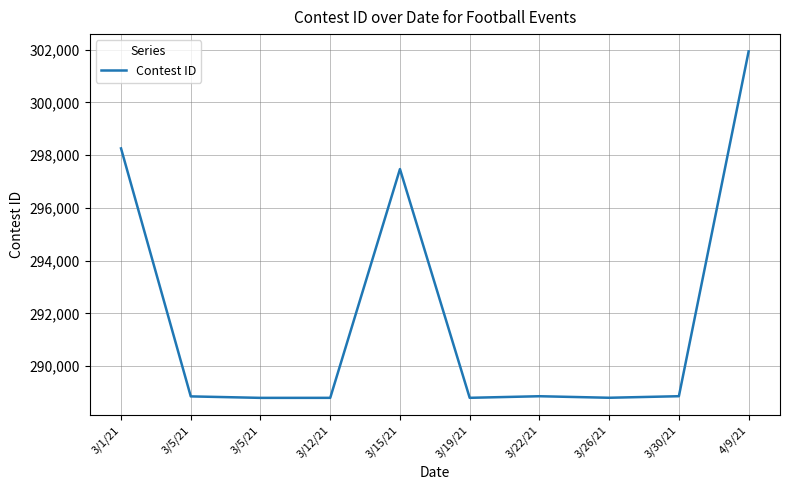

What is the sum of all values?

2919442